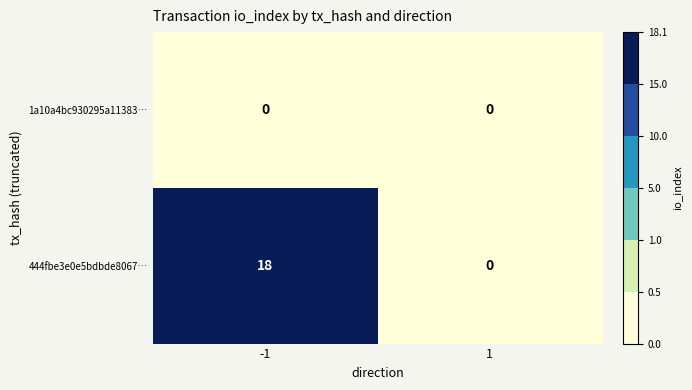

True or false: 444fbe3e0e5bdbde8067… has a value of 24 at -1.

False